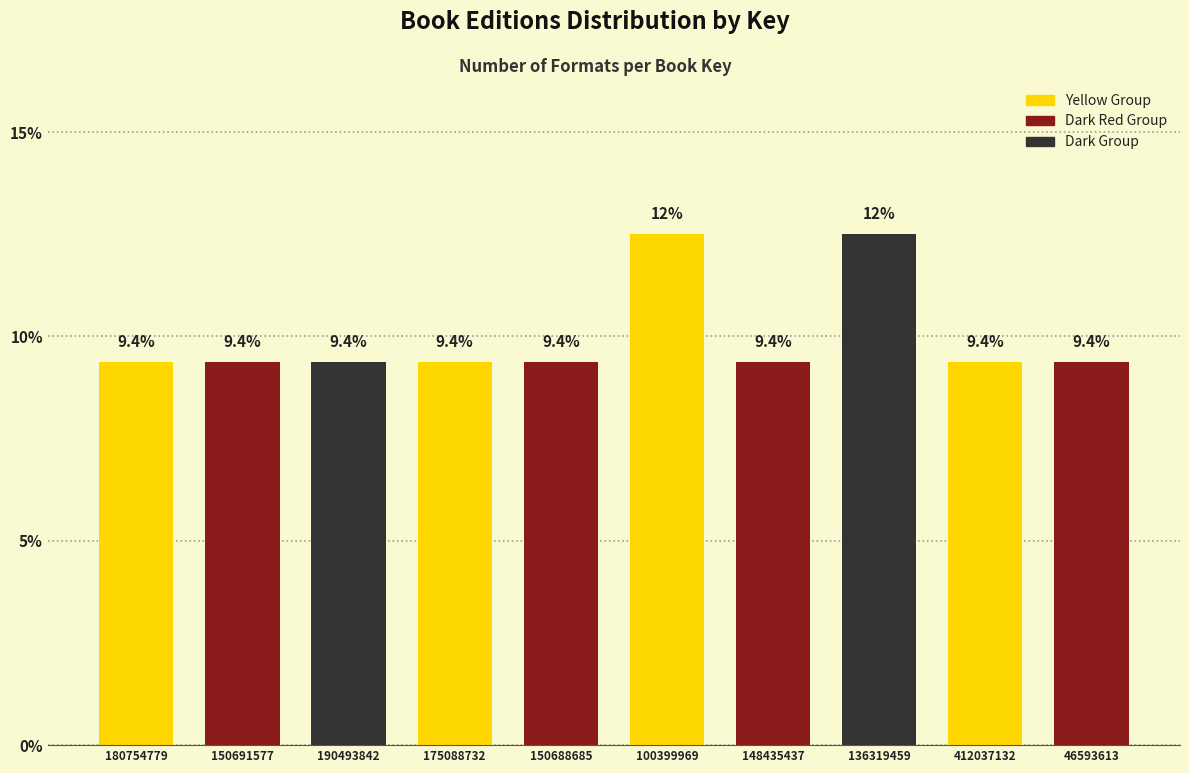

Reading right to left, list all the values displayed in this chart.

9.4	9.4	12.5	9.4	12.5	9.4	9.4	9.4	9.4	9.4